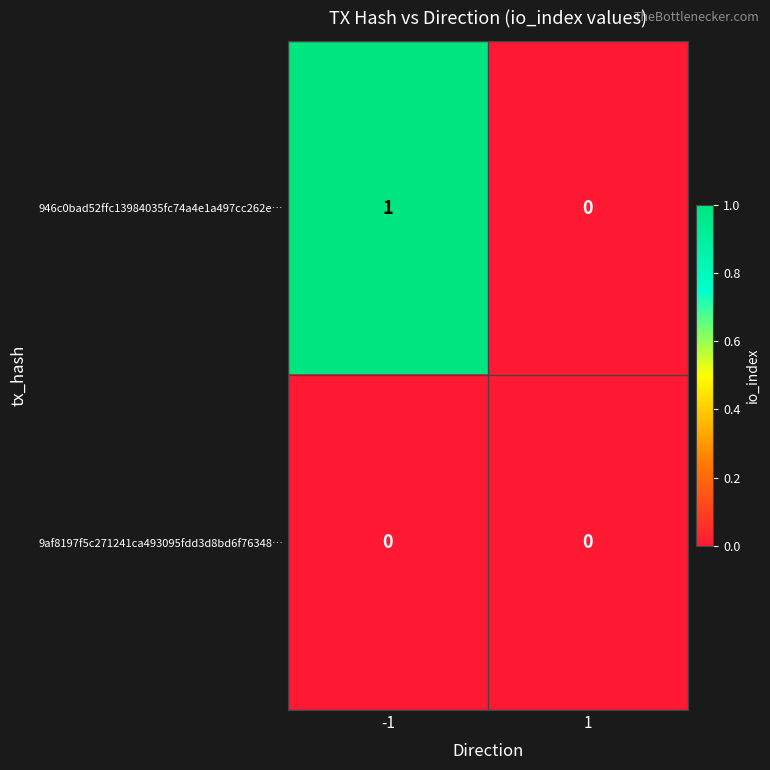

How many distinct data groups are displayed?

2